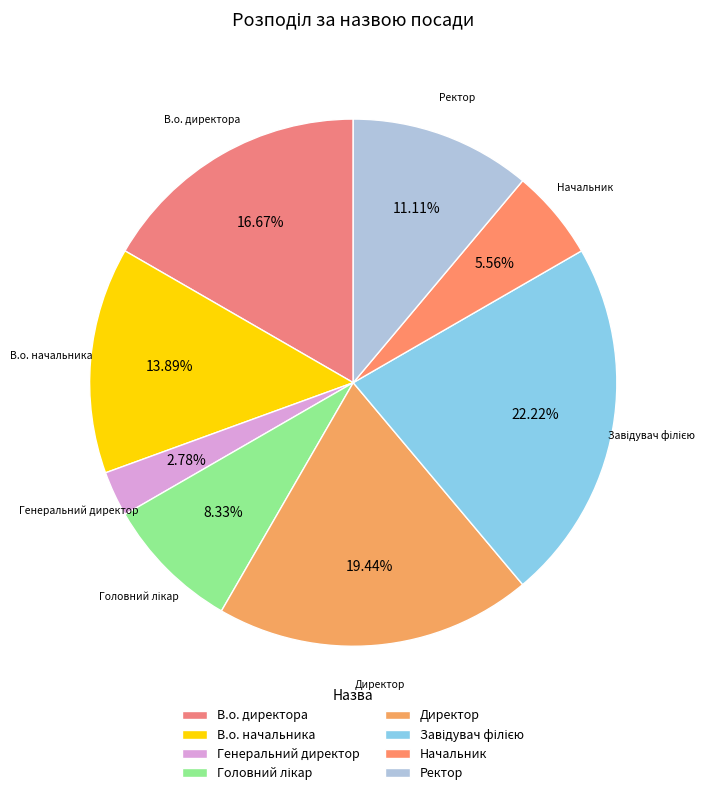

To the nearest percent, what is the difference between the largest and smallest slice percentages?

19%